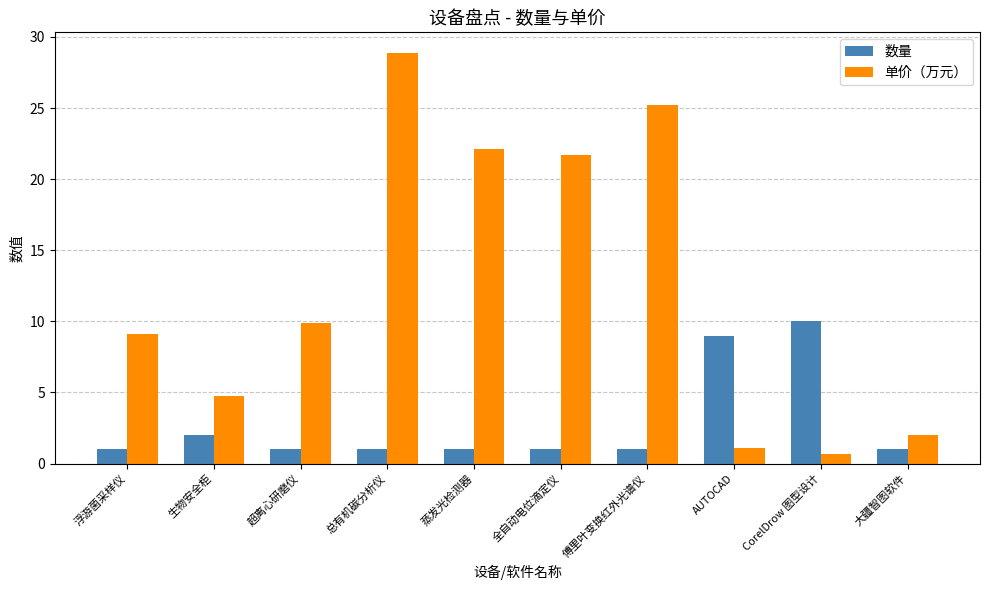

Count the number of categories in the chart.

10